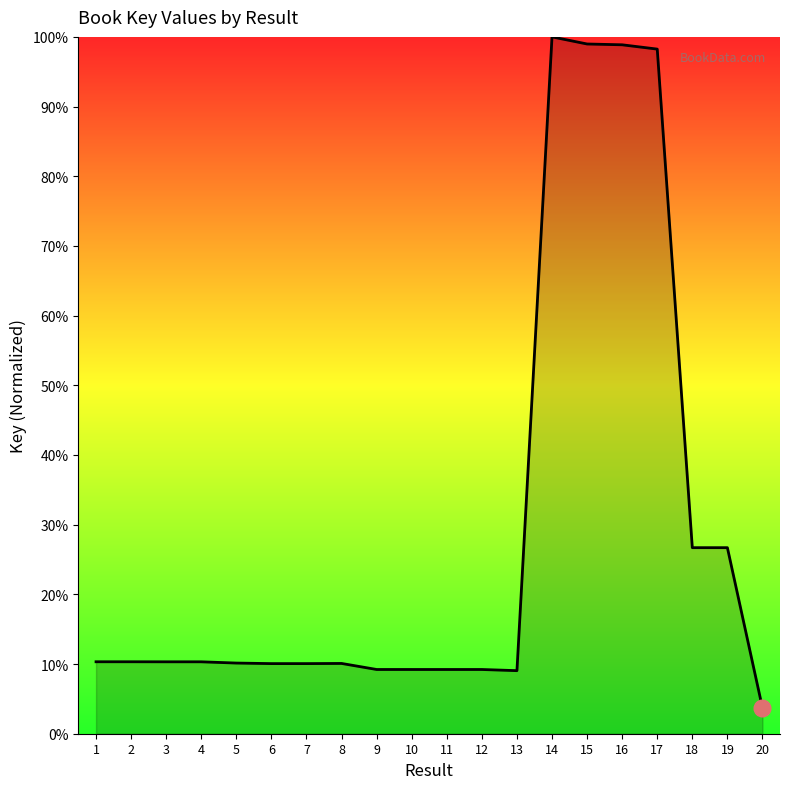

Which category has the lowest value across all series?

20